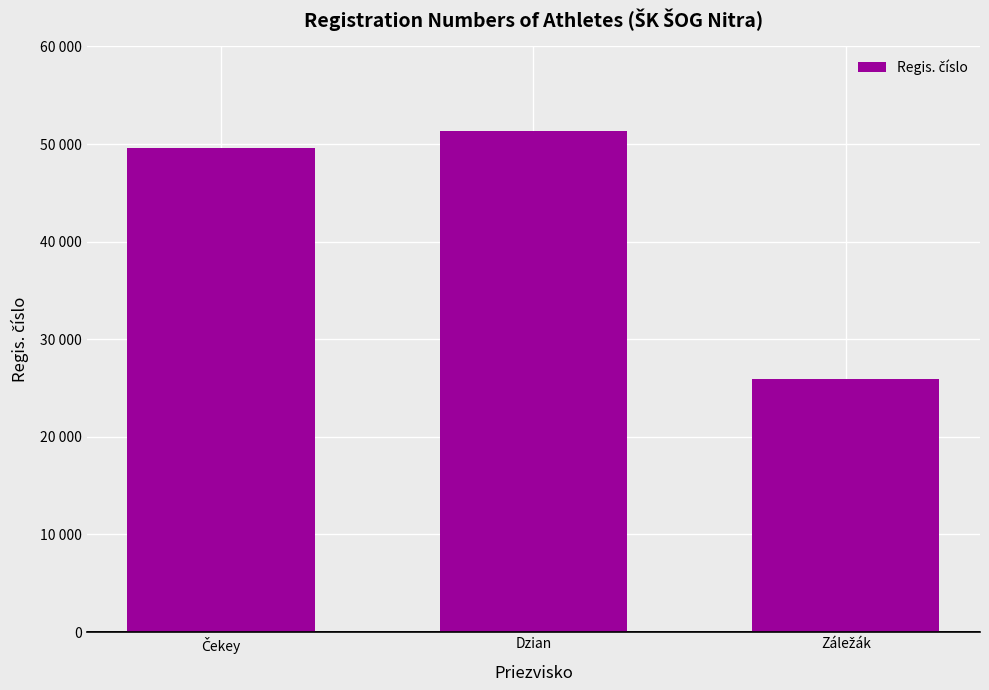

Rank the categories by value from highest to lowest.

Dzian, Čekey, Záležák